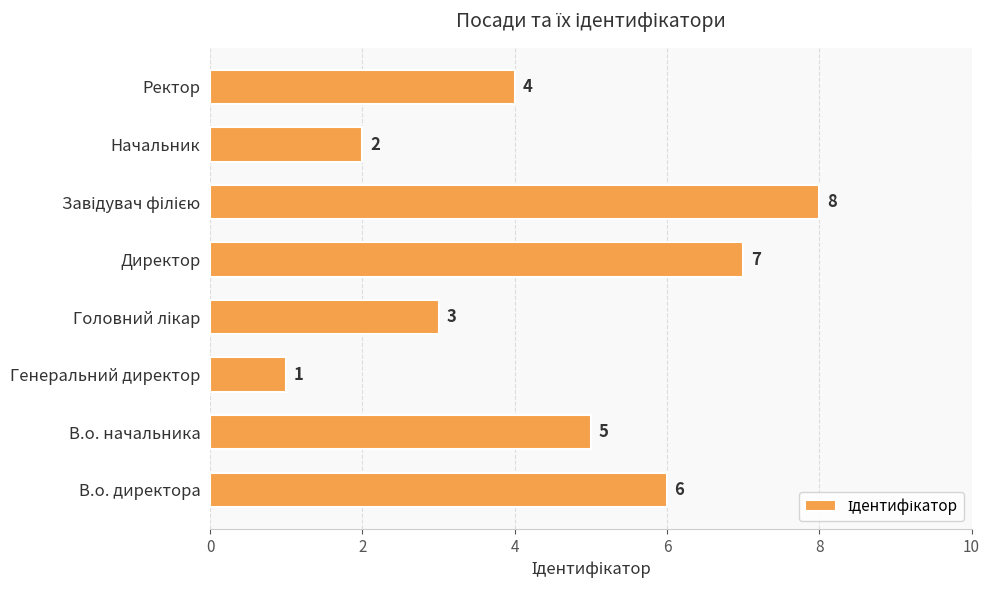

At which label is the value closest to 4?

Ректор